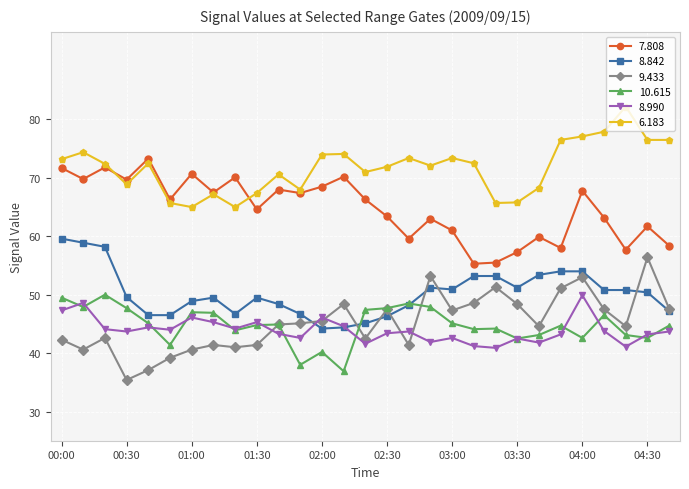

True or false: 7.808 has more than 1 interior local peaks.

True